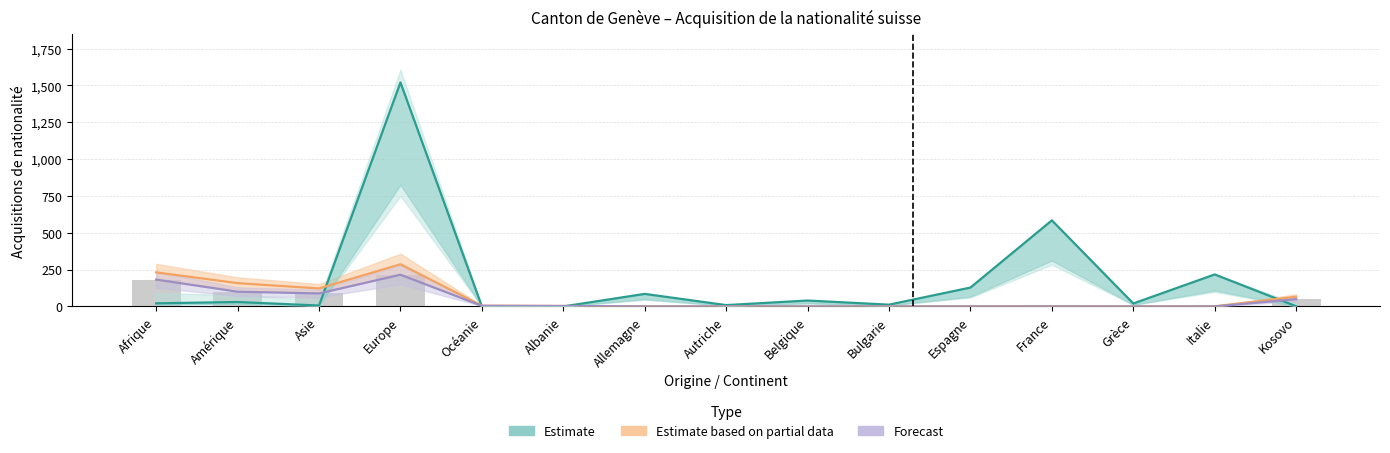

At which label does Estimate reach its peak?

Europe